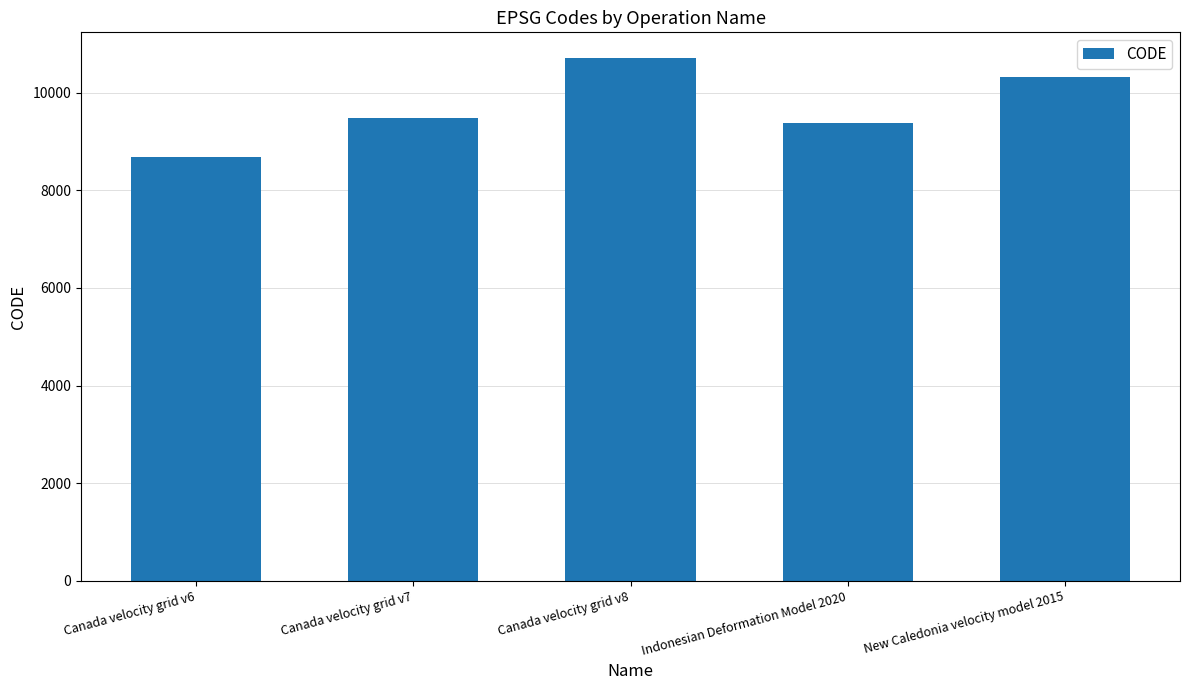

What is the ratio of the value at New Caledonia velocity model 2015 to the value at Canada velocity grid v8?

1.0